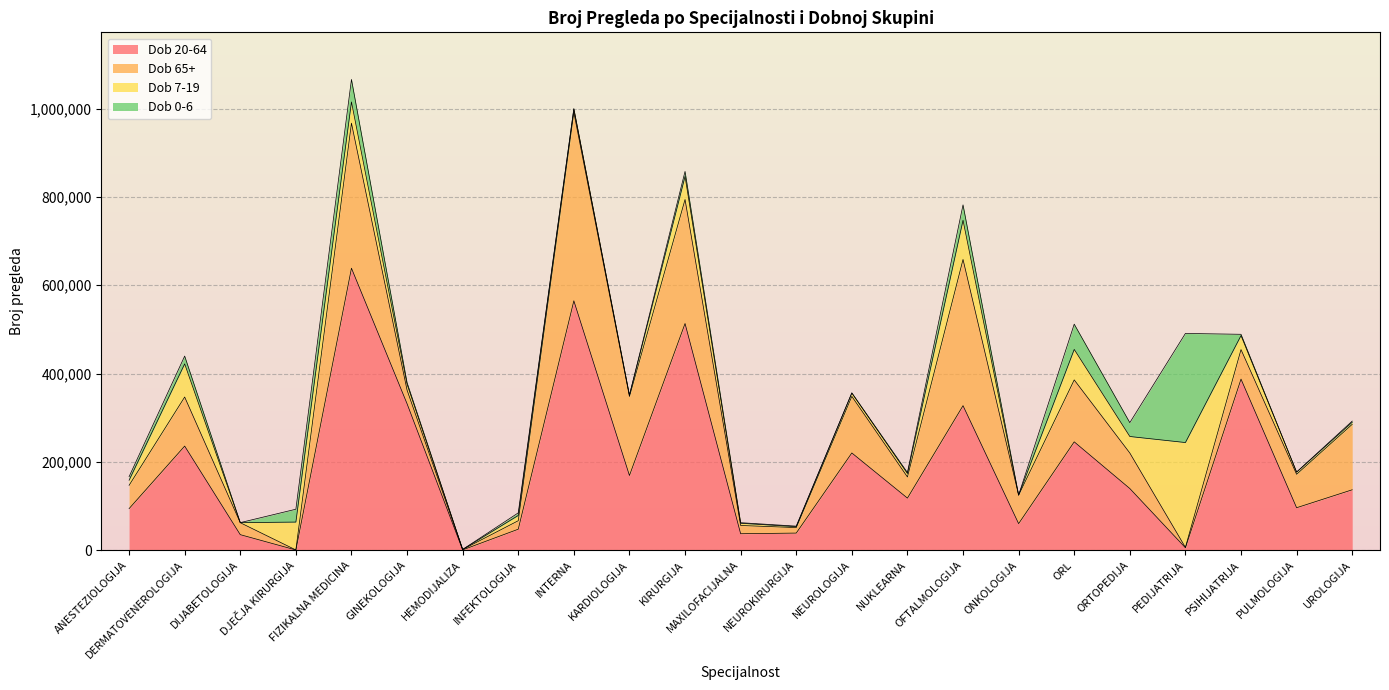

Rank the series by their maximum value, from lowest to highest.

Dob 7-19, Dob 0-6, Dob 65+, Dob 20-64